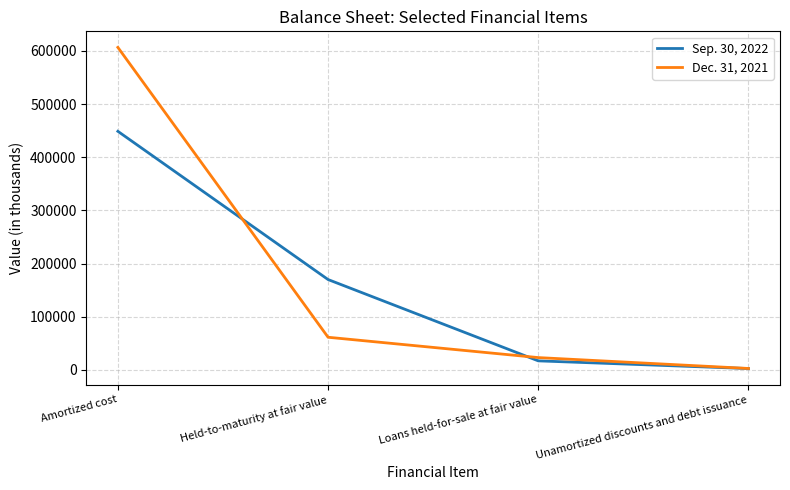

Which series has the largest total across all categories?

Dec. 31, 2021